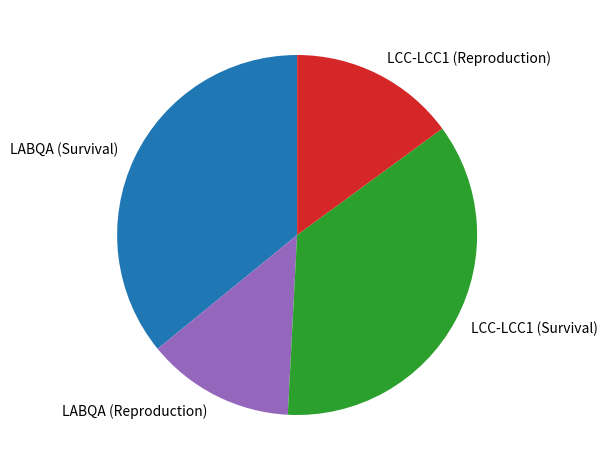

Is there a majority slice in this chart?

No